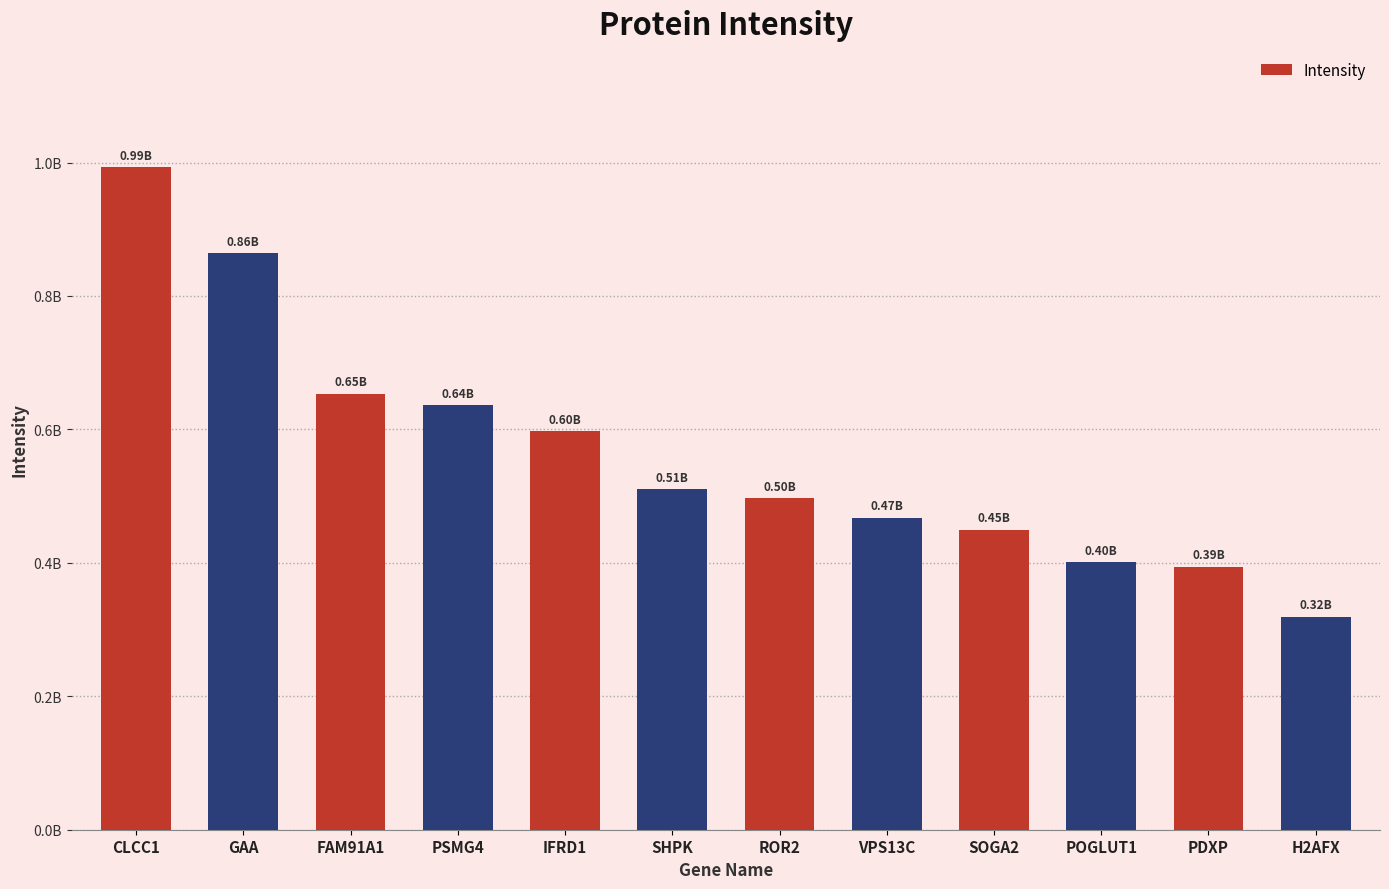

Rank the categories by value from highest to lowest.

CLCC1, GAA, FAM91A1, PSMG4, IFRD1, SHPK, ROR2, VPS13C, SOGA2, POGLUT1, PDXP, H2AFX